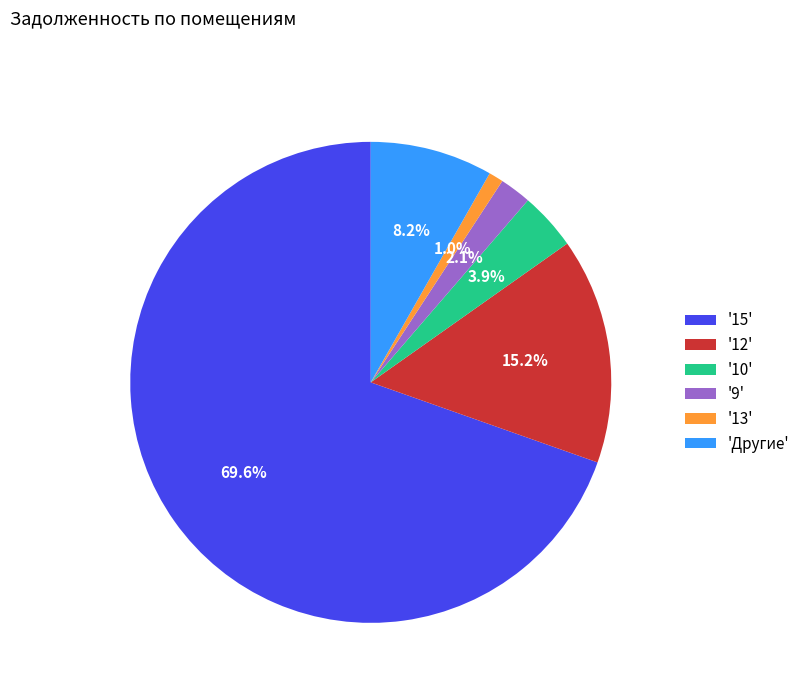

Which category accounts for the majority?

'15'